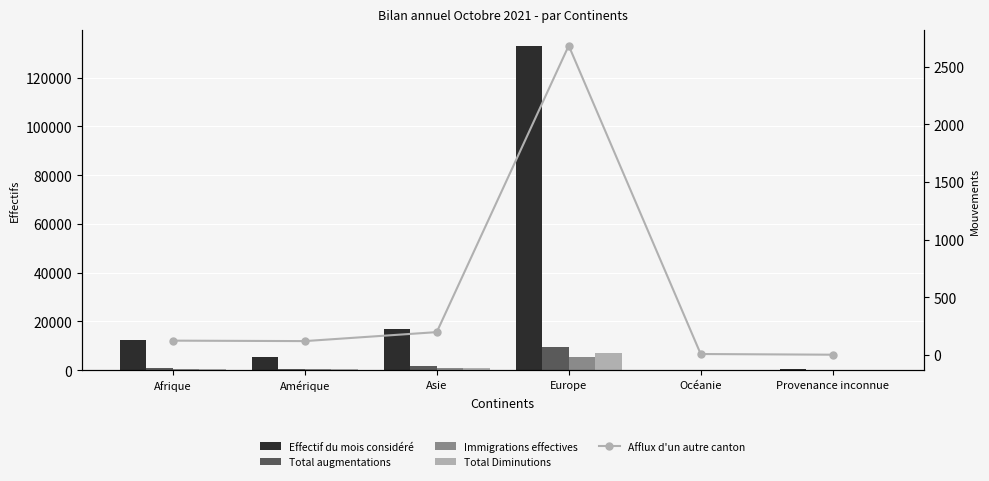

What is the smallest value displayed?

1